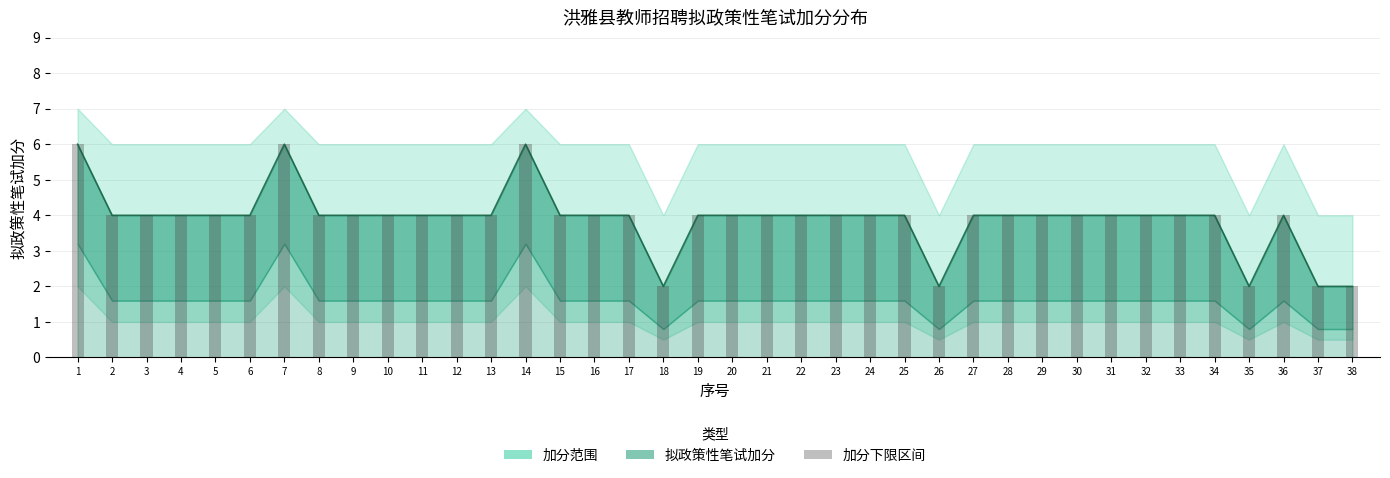

List the labels in order of value, largest first.

1, 7, 14, 2, 3, 4, 5, 6, 8, 9, 10, 11, 12, 13, 15, 16, 17, 19, 20, 21, 22, 23, 24, 25, 27, 28, 29, 30, 31, 32, 33, 34, 36, 18, 26, 35, 37, 38